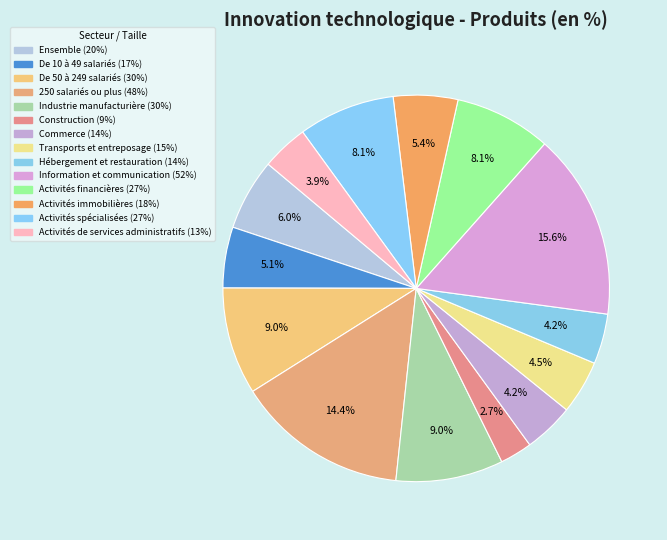

Count the number of slices in the pie.

14